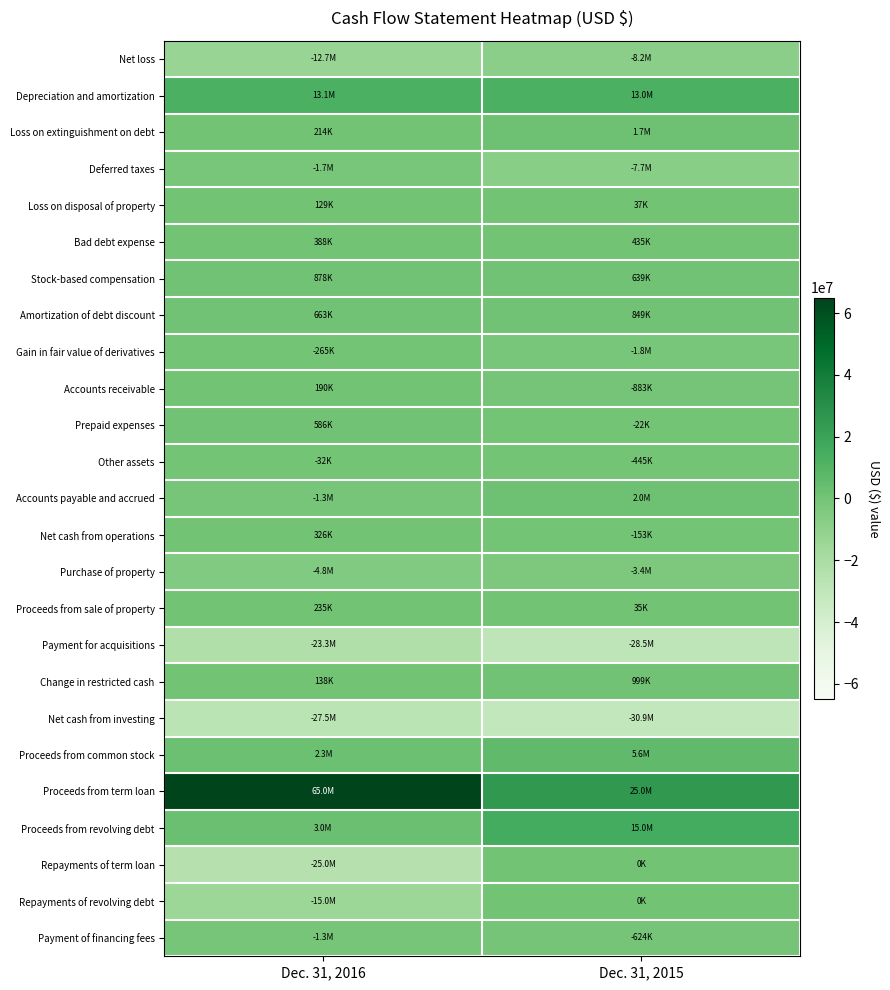

Between Dec. 31, 2015 and Dec. 31, 2016, which is larger?

Dec. 31, 2015